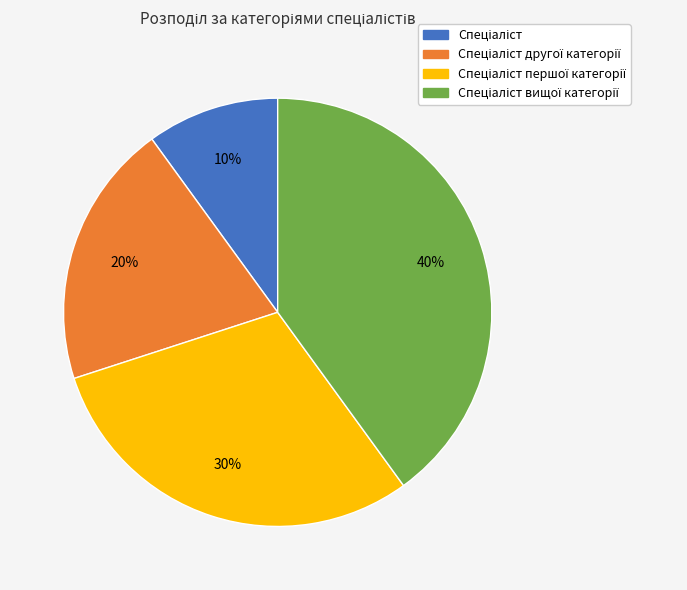

How many segments does this pie chart have?

4